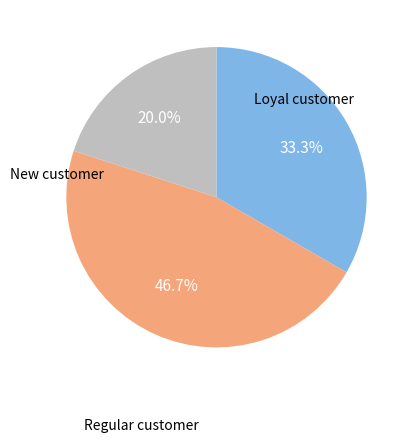

Does any single category account for the majority?

No